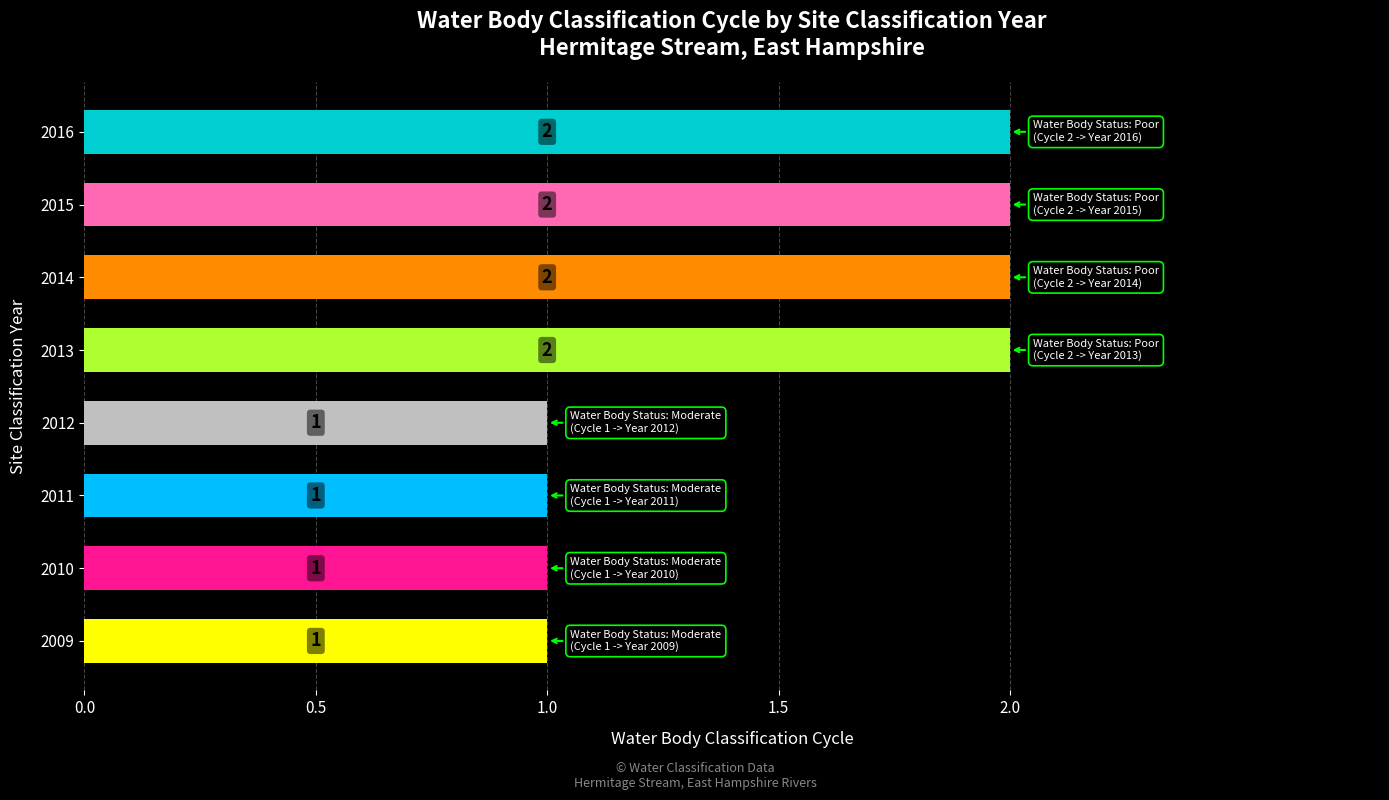

What is the change in value from 2011 to 2013?

+1